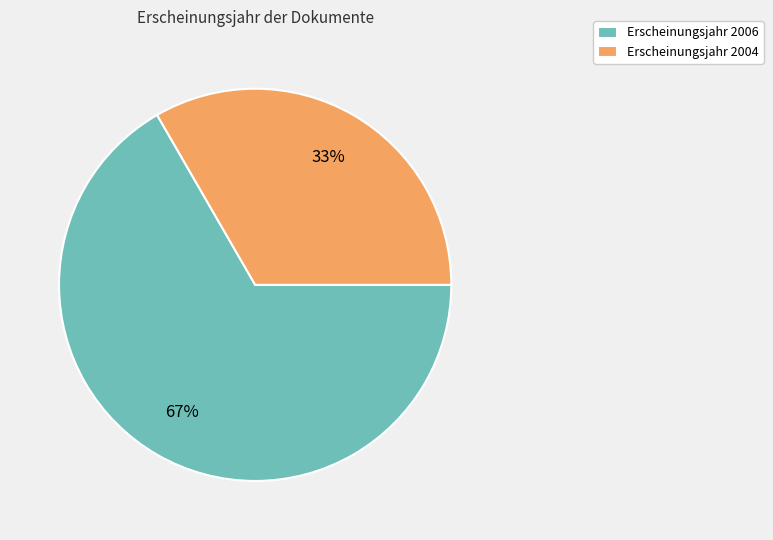

Do Erscheinungsjahr 2006 and Erscheinungsjahr 2004 together represent more than half of the pie?

Yes